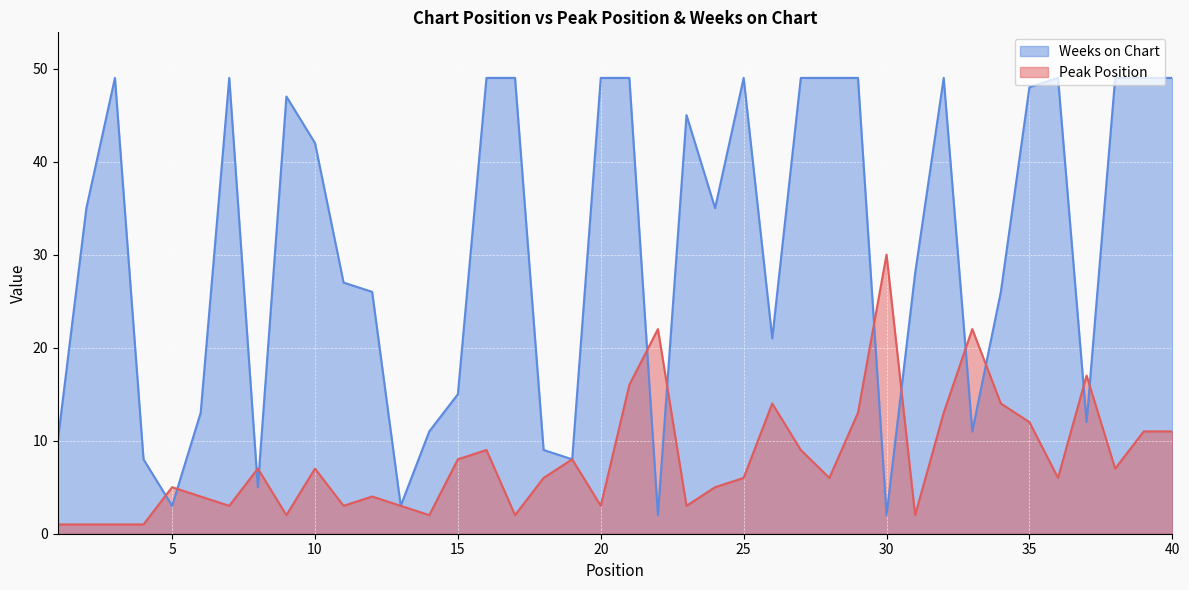

How many interior local valleys does the Peak Position series have?

11